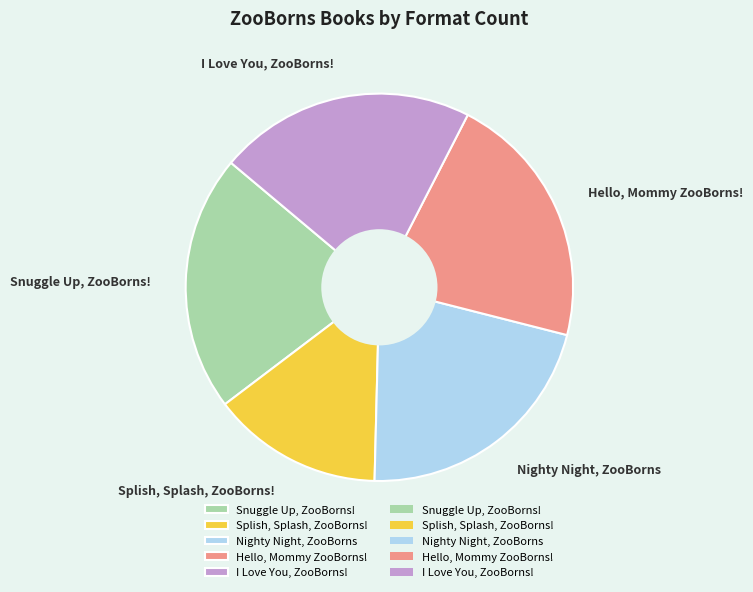

Which has a higher value, Splish, Splash, ZooBorns! or Nighty Night, ZooBorns?

Nighty Night, ZooBorns